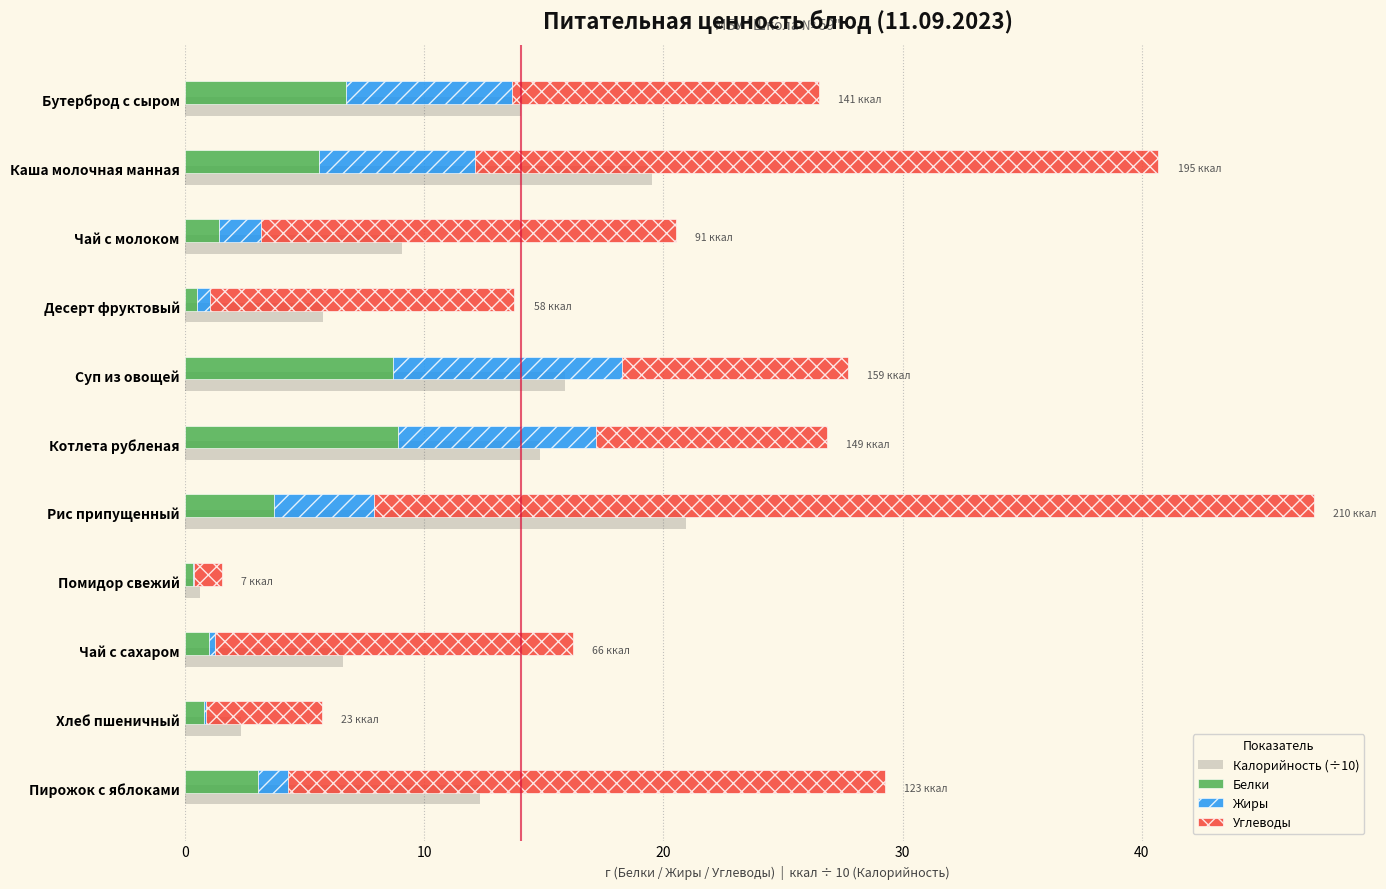

What is the difference between the second highest and second lowest values in the Углеводы series?

23.7